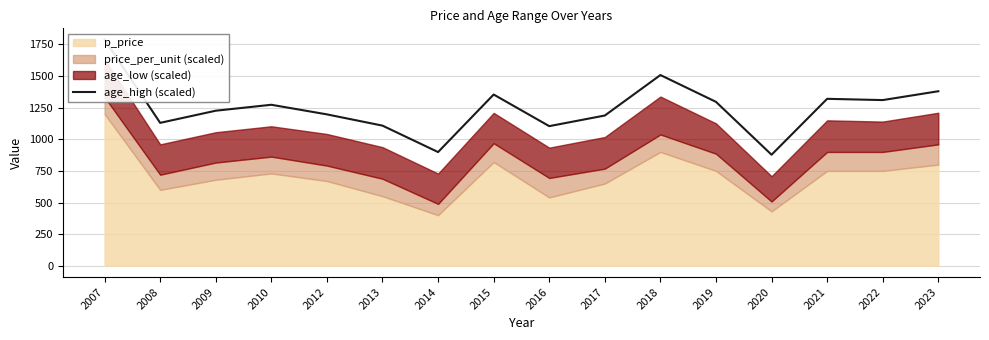

Reading right to left, extract all data points from this chart.

2023=1380	2022=1310	2021=1320	2020=878	2019=1296	2018=1508	2017=1188	2016=1104	2015=1354	2014=899	2013=1108	2012=1197	2010=1273	2009=1226	2008=1130	2007=1788